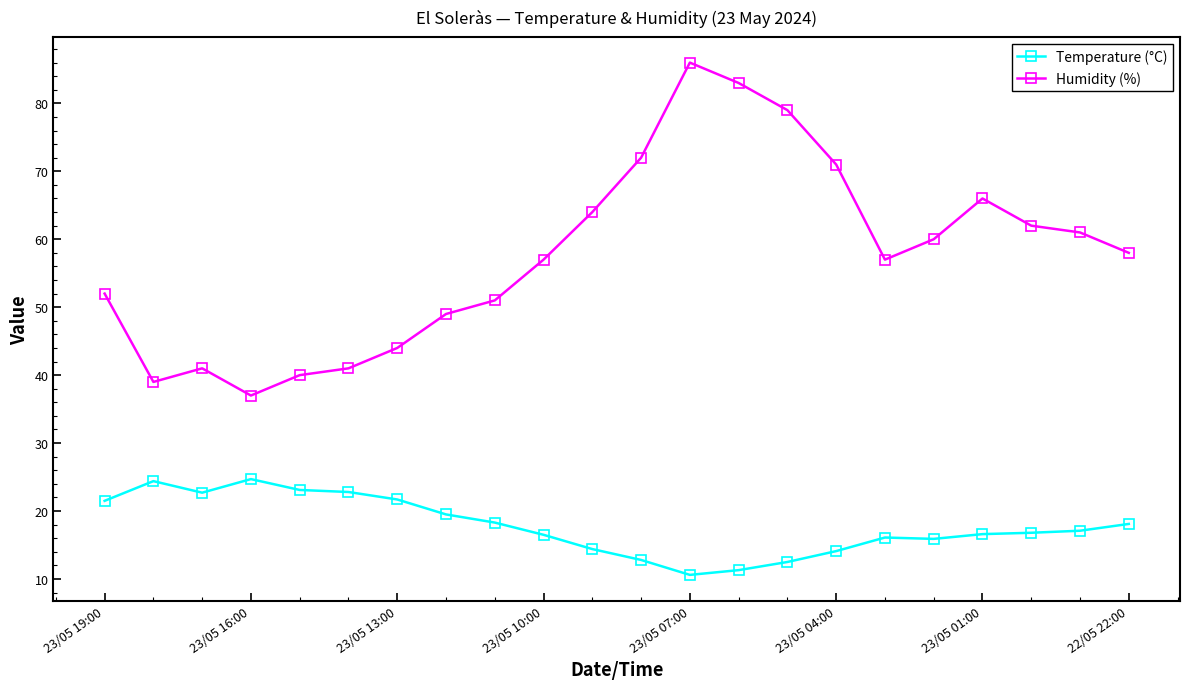

True or false: Humidity (%) and Temperature (°C) cross at least once.

False